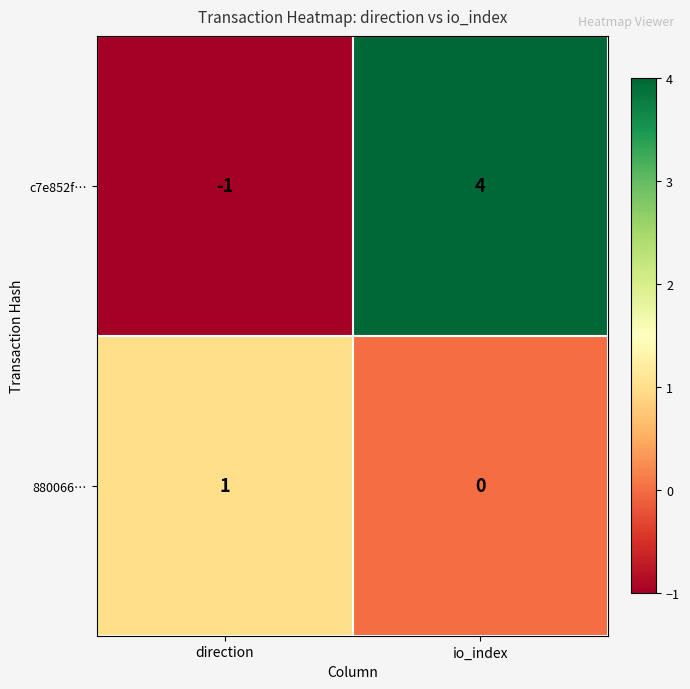

List the series in order of their peak value, lowest first.

880066…, c7e852f…